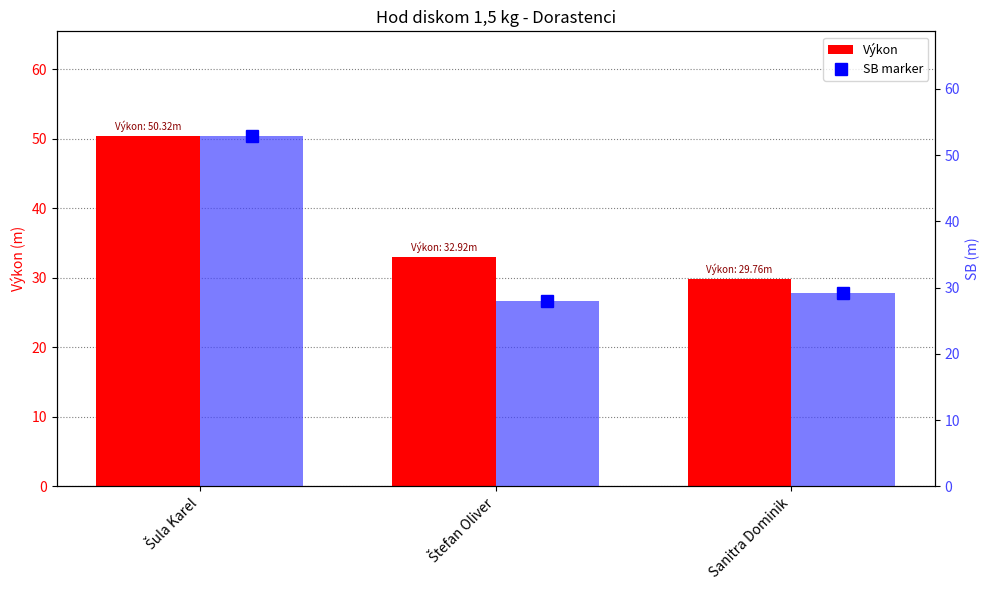

What is the total value across all series at Sanitra Dominik?

88.1